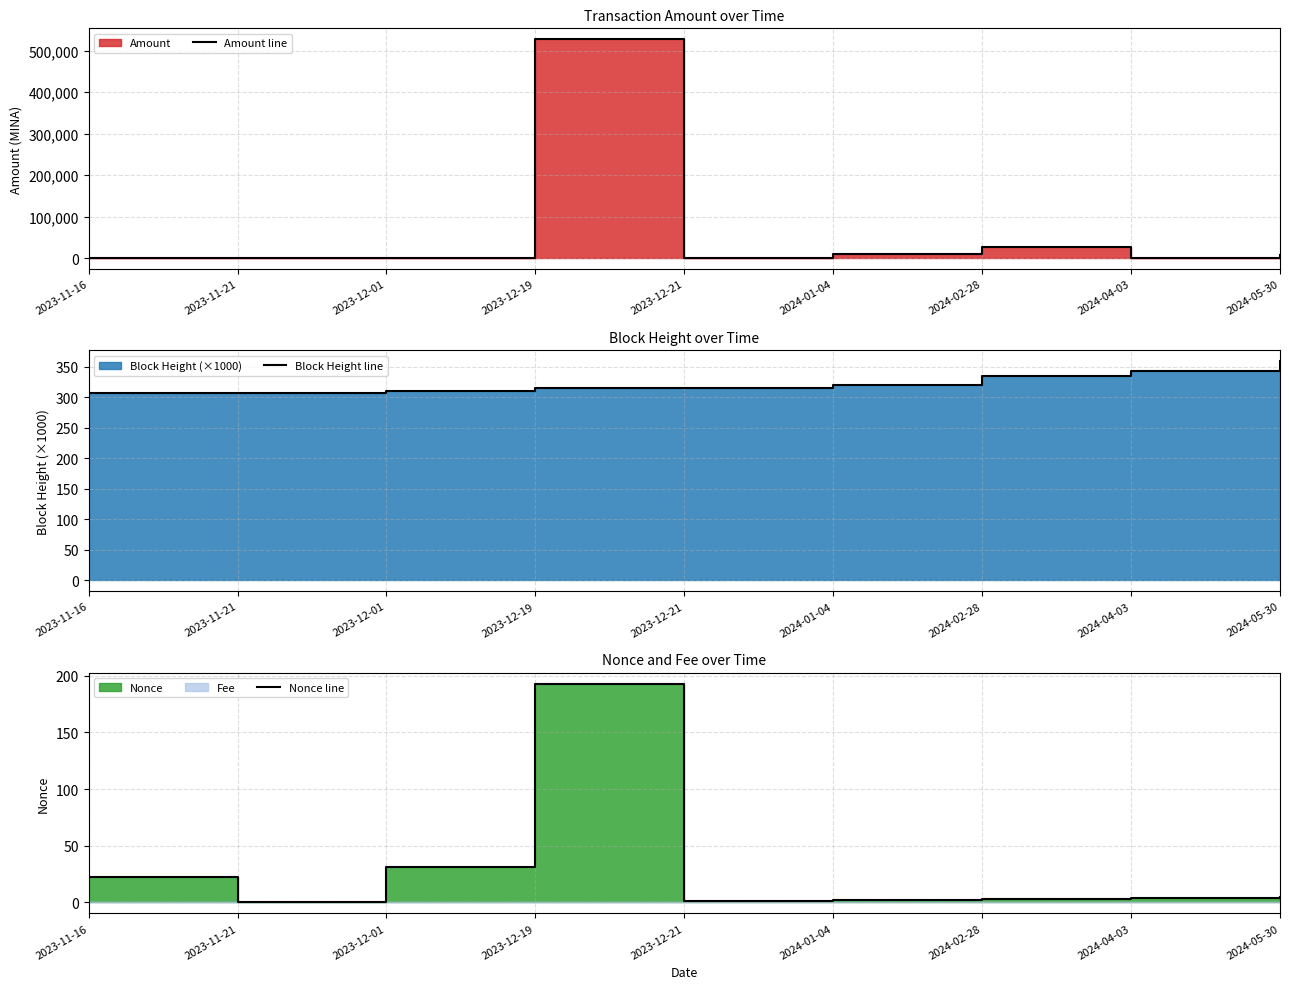

Between 2024-05-30 and 2024-02-28, which is larger?

2024-02-28